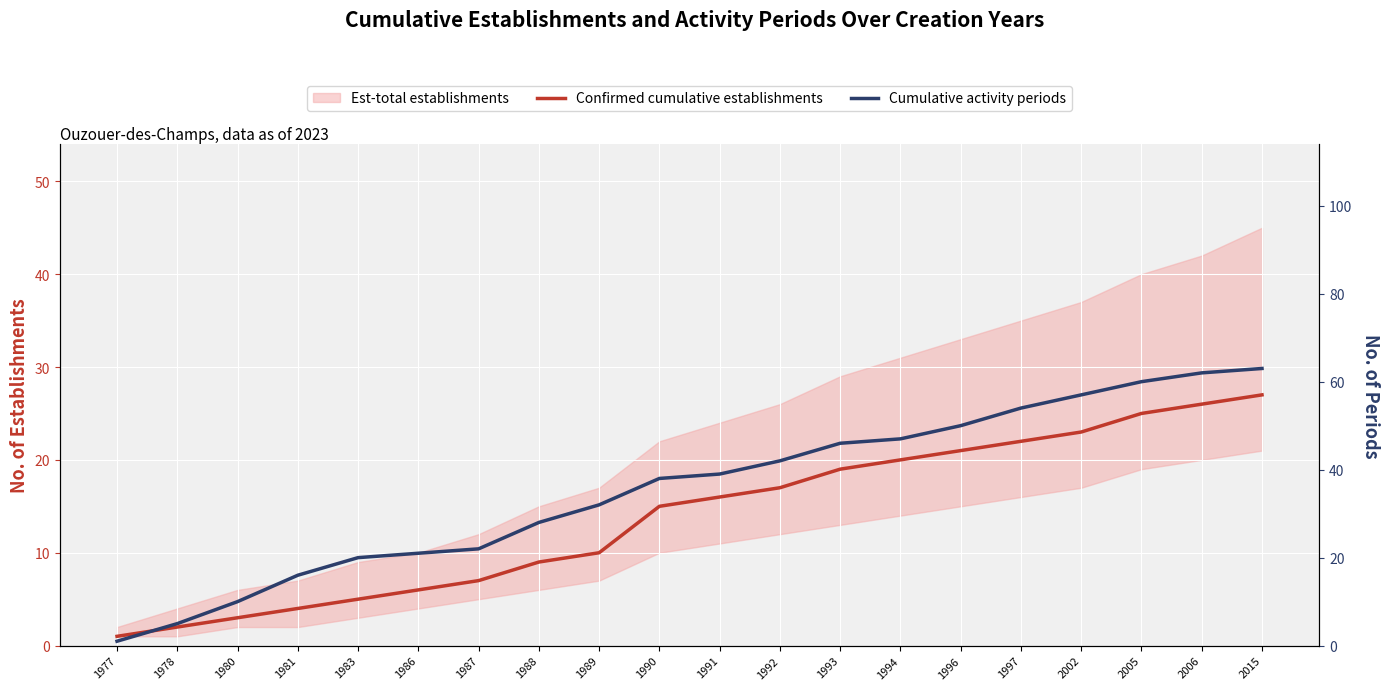

What is the maximum value for Cumulative activity periods?

63